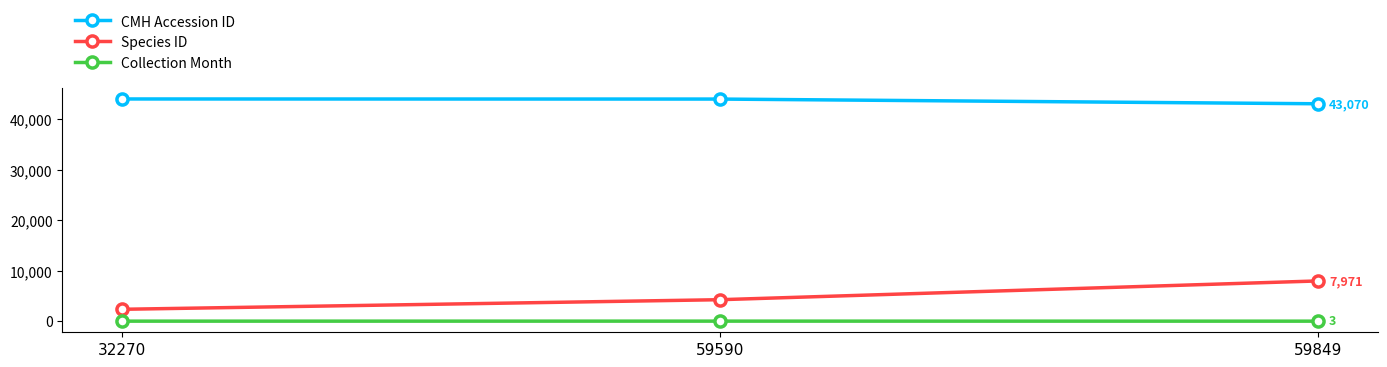

How many lines are shown in the chart?

3